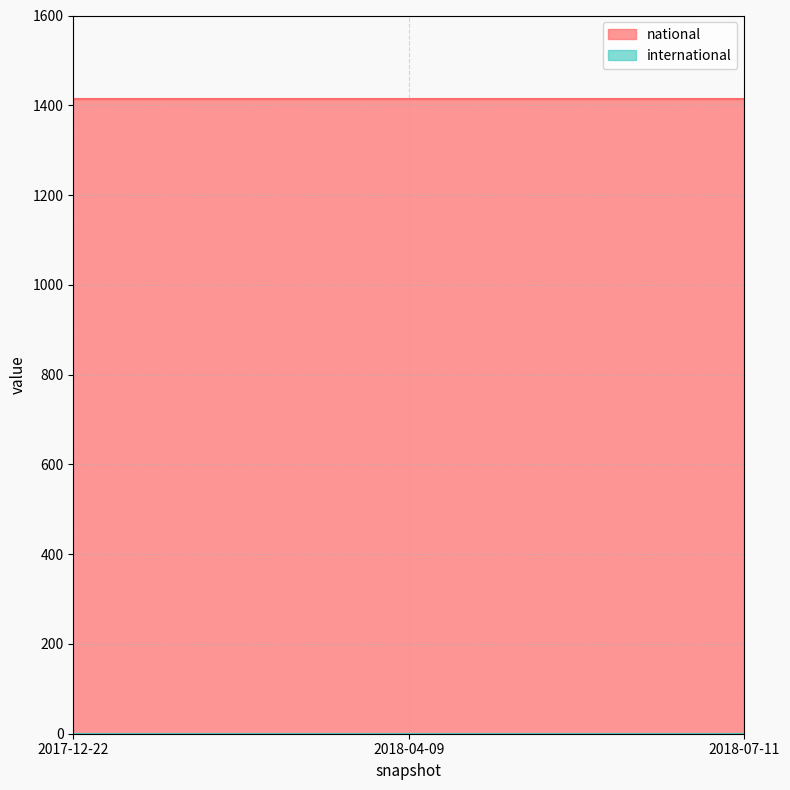

Which series has the largest total across all categories?

national